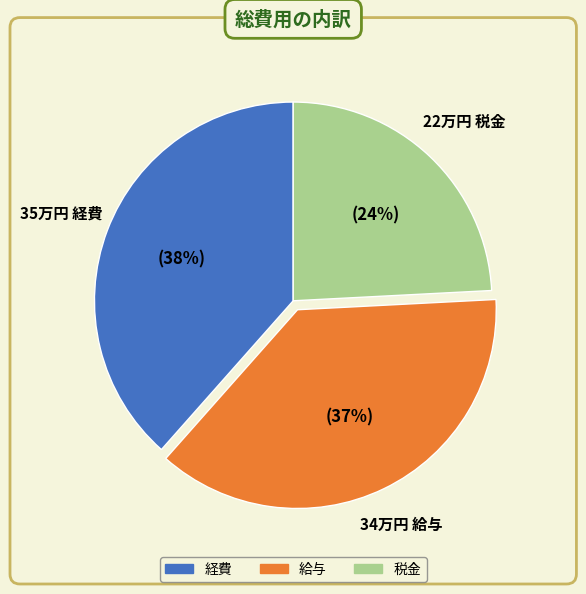

Combined, do 給与 and 税金 account for over 50%?

Yes